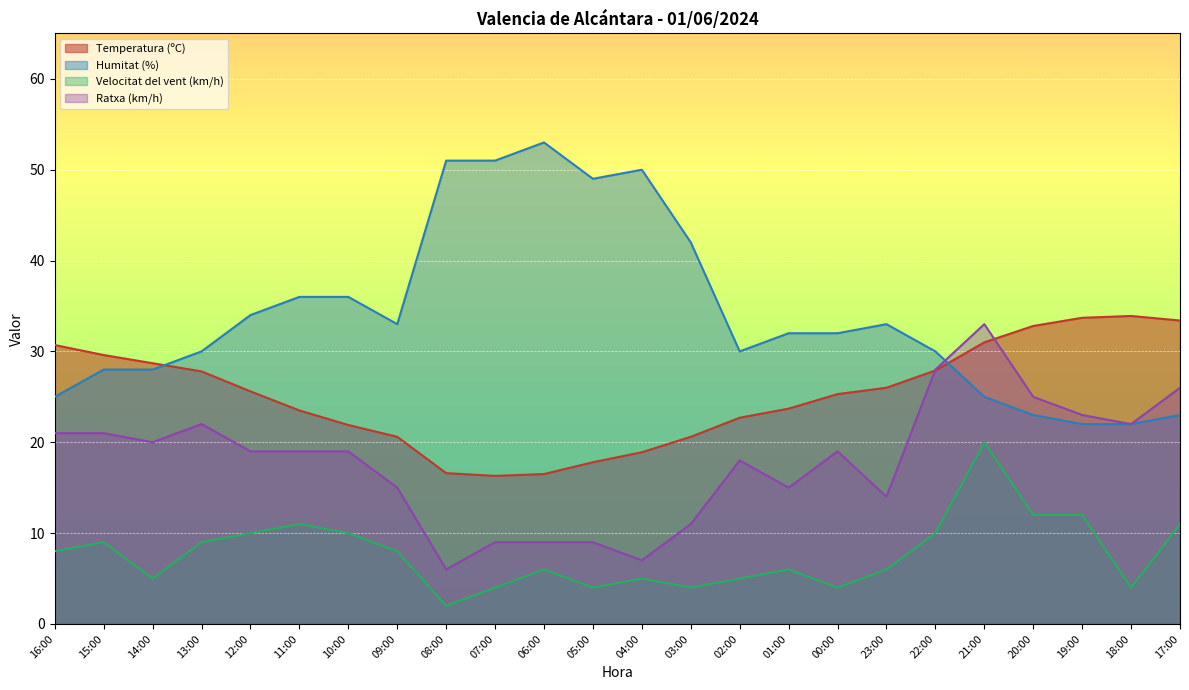

What are all the series names shown in the legend?

Temperatura (ºC), Humitat (%), Velocitat del vent (km/h), Ratxa (km/h)